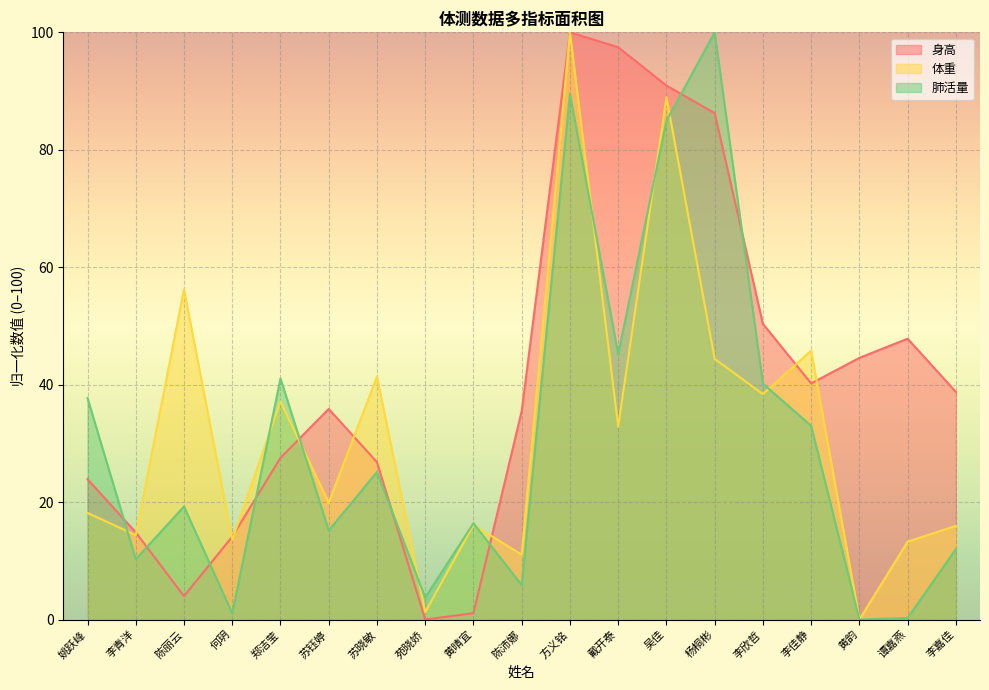

Which series has the widest spread of values?

身高